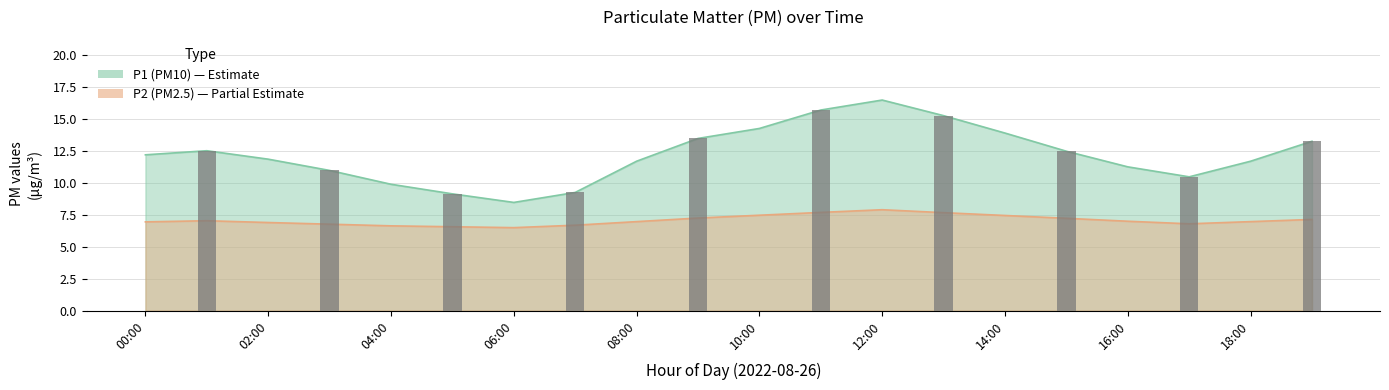

Are the bars grouped side by side (vs. stacked)?

Yes